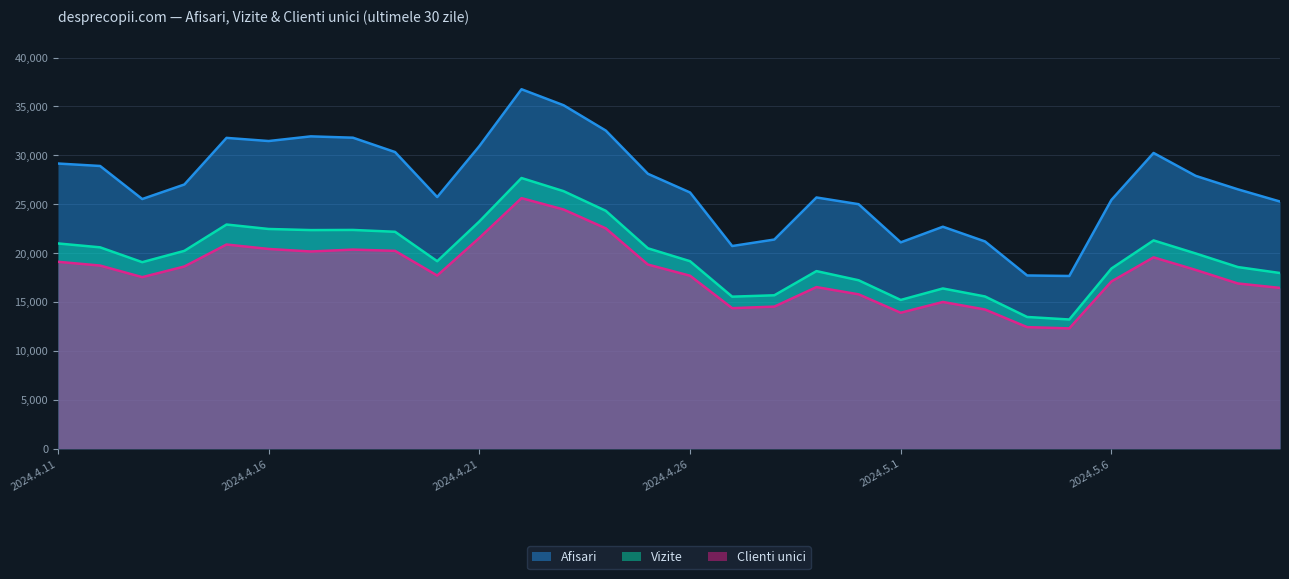

What is the label of the 27th point from the right?

2024.4.14